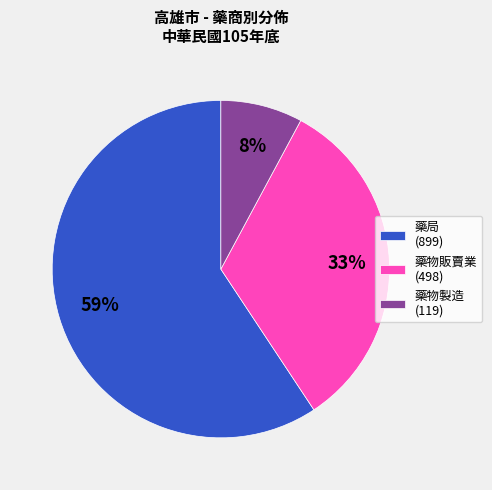

What percentage is the 藥物製造 (119) slice, to the nearest percent?

8%